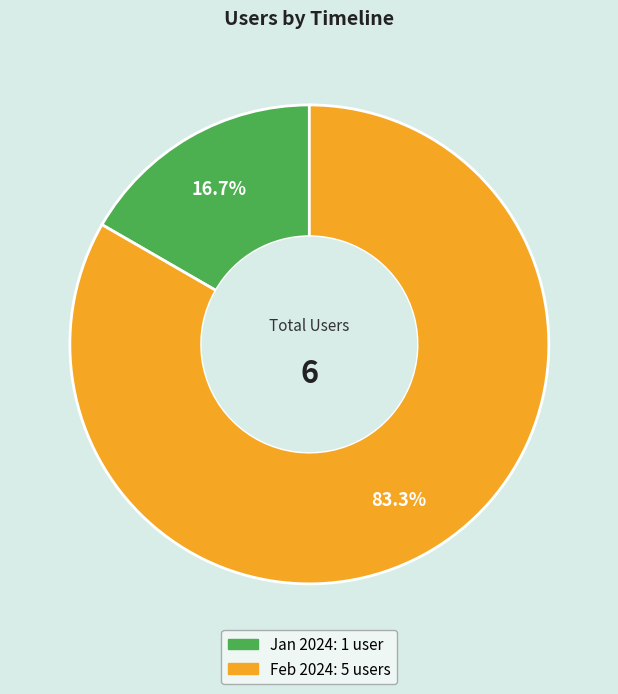

Does any single category account for the majority?

Yes